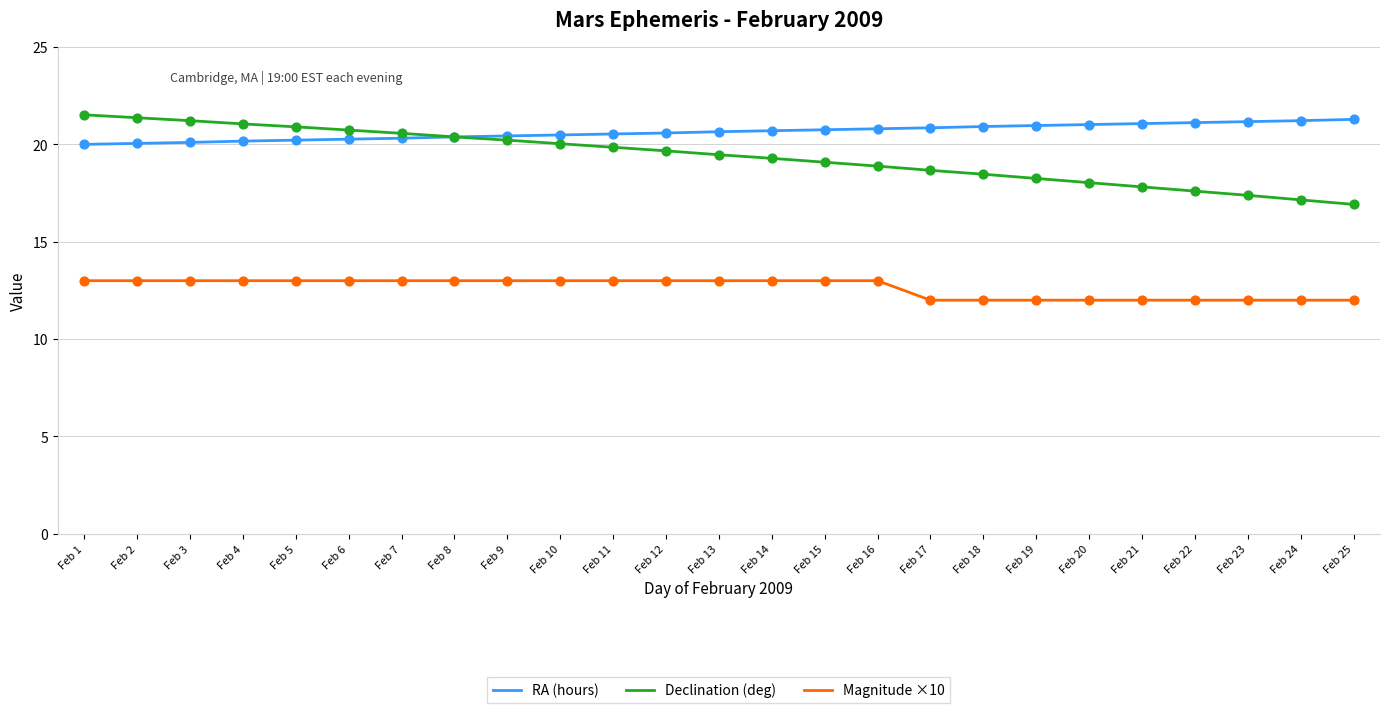

What is the total value across all series at Feb 17?

51.5